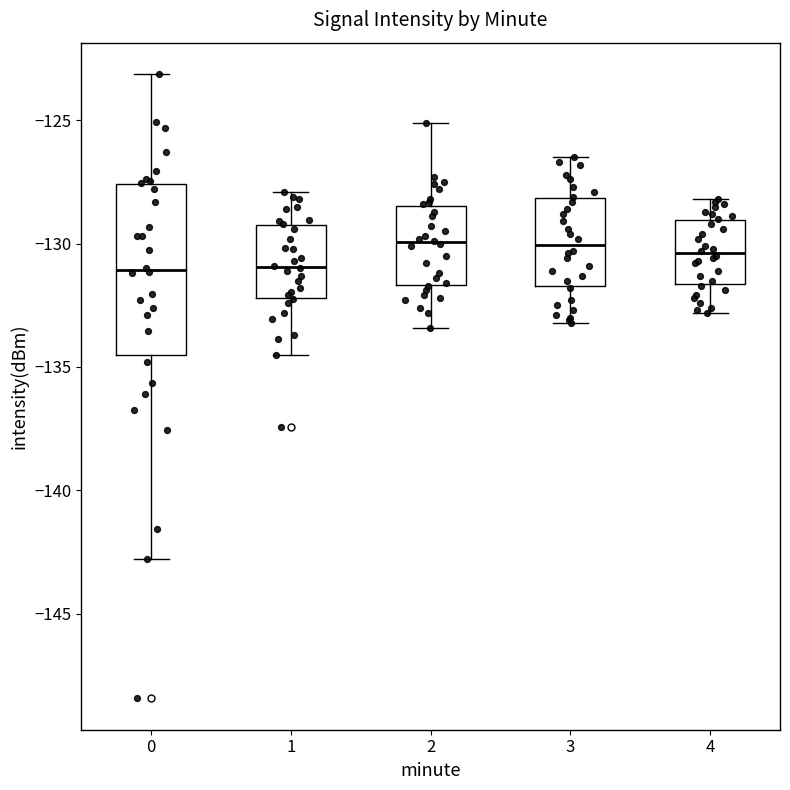

Which box is the tallest, from its lower edge to its upper edge?

0